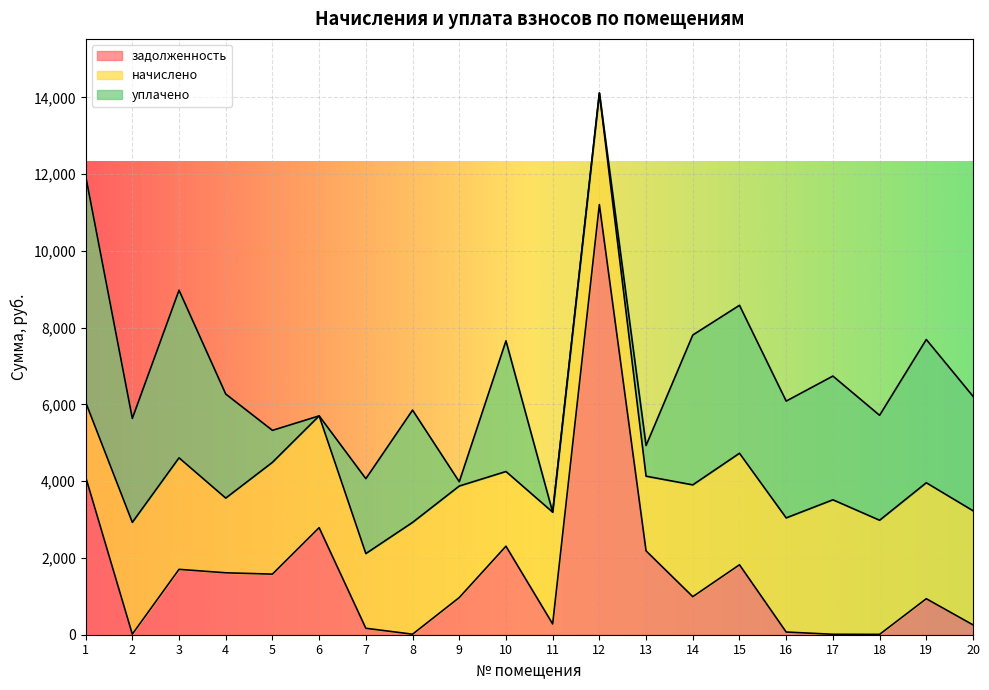

Reading right to left, transcribe all the data shown in this chart.

задолженность: 20=256.5	19=938.0	18=8.7	17=10.9	16=69.9	15=1822.2	14=991.6	13=2184.1	12=11206.2	11=280.6	10=2306.2	9=968.4	8=13.6	7=167.9	6=2789.4	5=1578.7	4=1613.4	3=1703.3	2=14.8	1=4113.8
начислено: 20=2973.4	19=3021.0	18=2973.4	17=3504.1	16=2973.4	15=2905.3	14=2912.2	13=1945.9	12=2905.3	11=2912.2	10=1945.9	9=2905.3	8=2912.2	7=1945.9	6=2912.2	5=2912.2	4=1945.9	3=2905.3	2=2912.2	1=1945.9
уплачено: 20=2982.1	19=3732.0	18=2734.3	17=3223.0	16=3043.2	15=3854.2	14=3903.8	13=799.3	12=0.0	11=0.0	10=3404.2	9=111.7	8=2925.7	7=1951.6	6=0.0	5=833.4	4=2710.8	3=4366.5	2=2708.2	1=5897.6